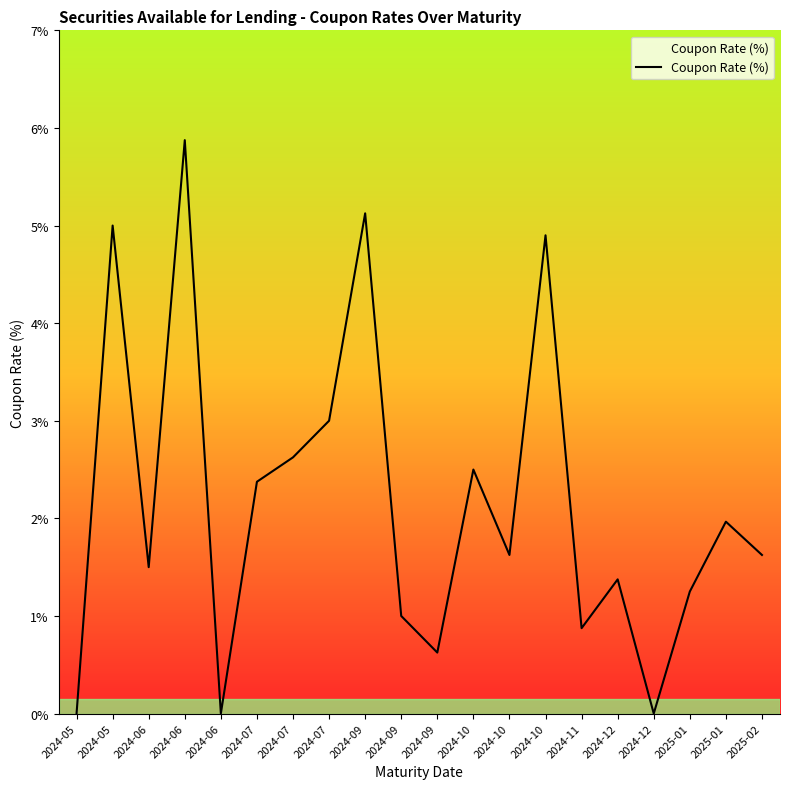

Does the chart have visible grid lines?

No